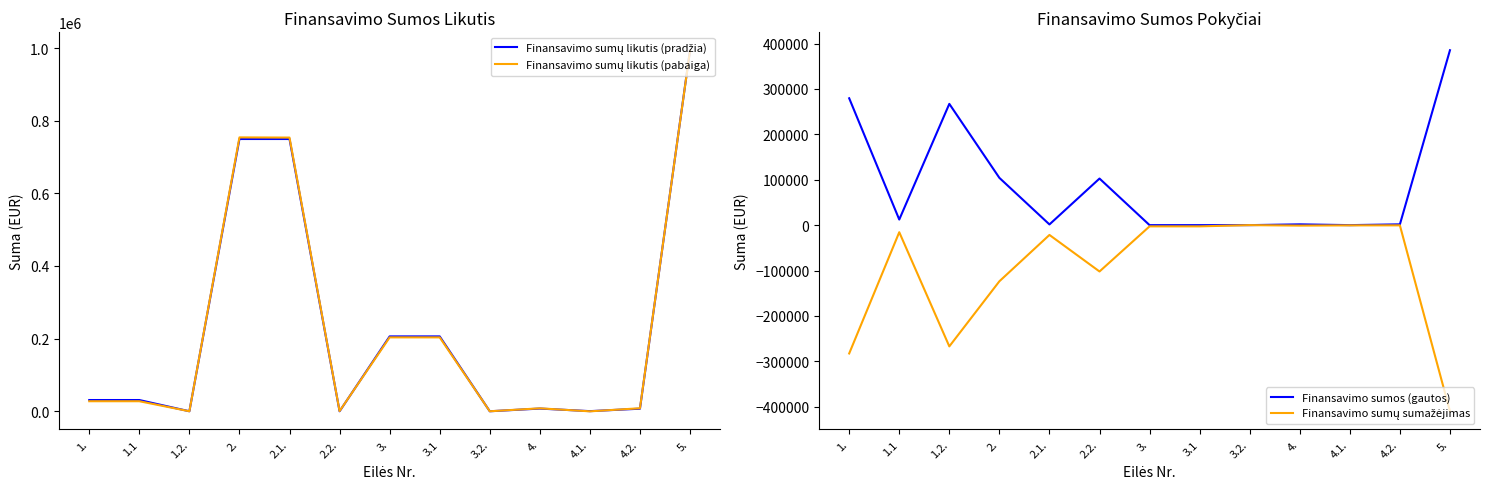

What is the total value across all series at 4.2.?

16603